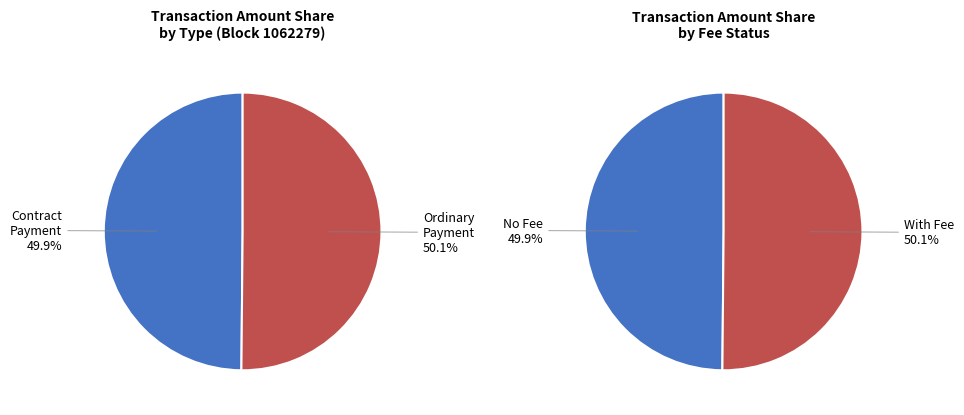

Which slice is the smallest?

Contract Payment (1.01776)